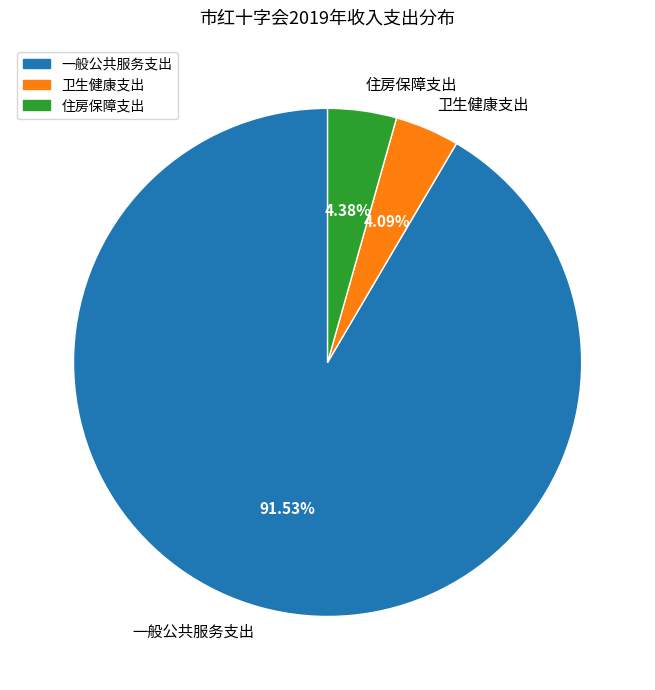

What percentage is the 一般公共服务支出 slice, to the nearest percent?

92%